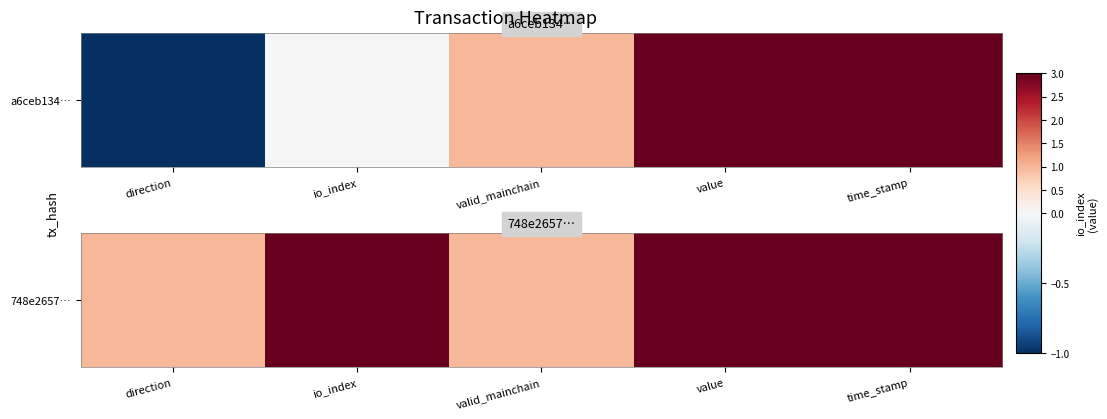

Between direction and time_stamp, which is larger?

time_stamp